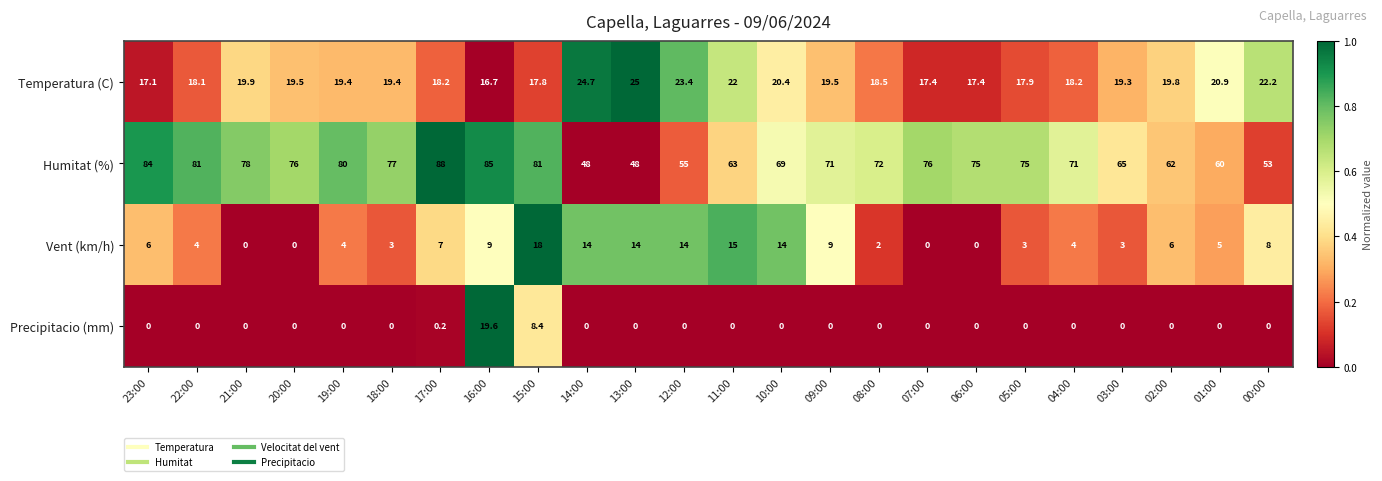

At which category does the chart reach its peak across all series?

17:00